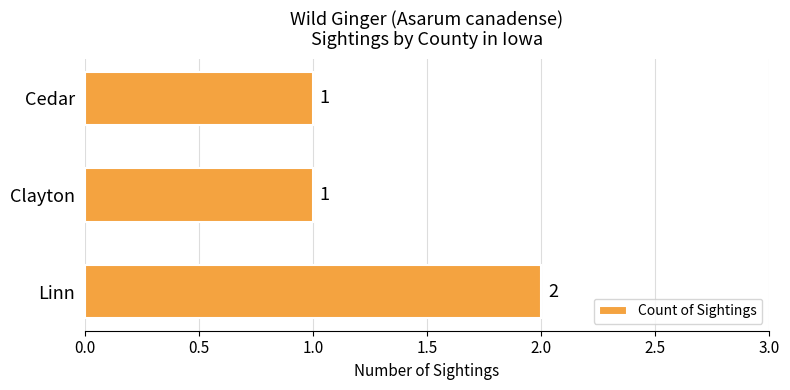

Between Clayton and Linn, which is larger?

Linn